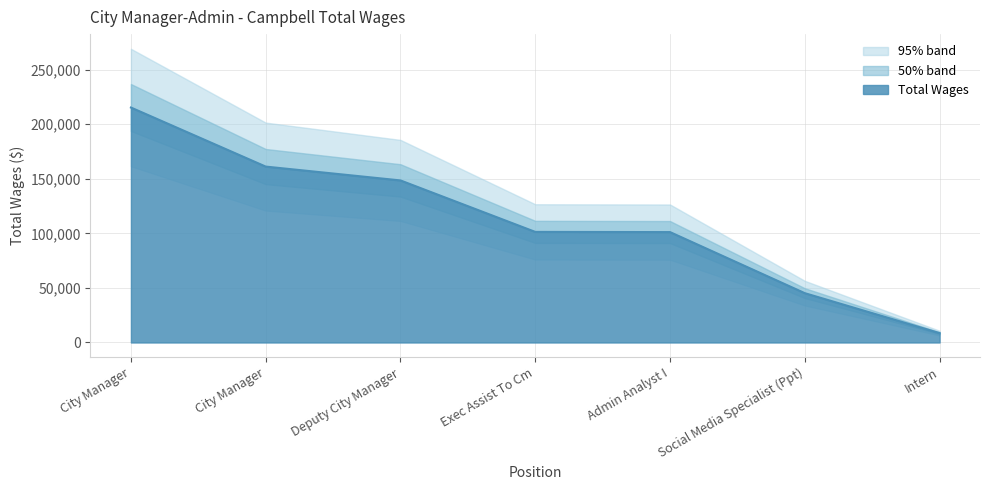

What is the minimum value shown in the chart?

8607